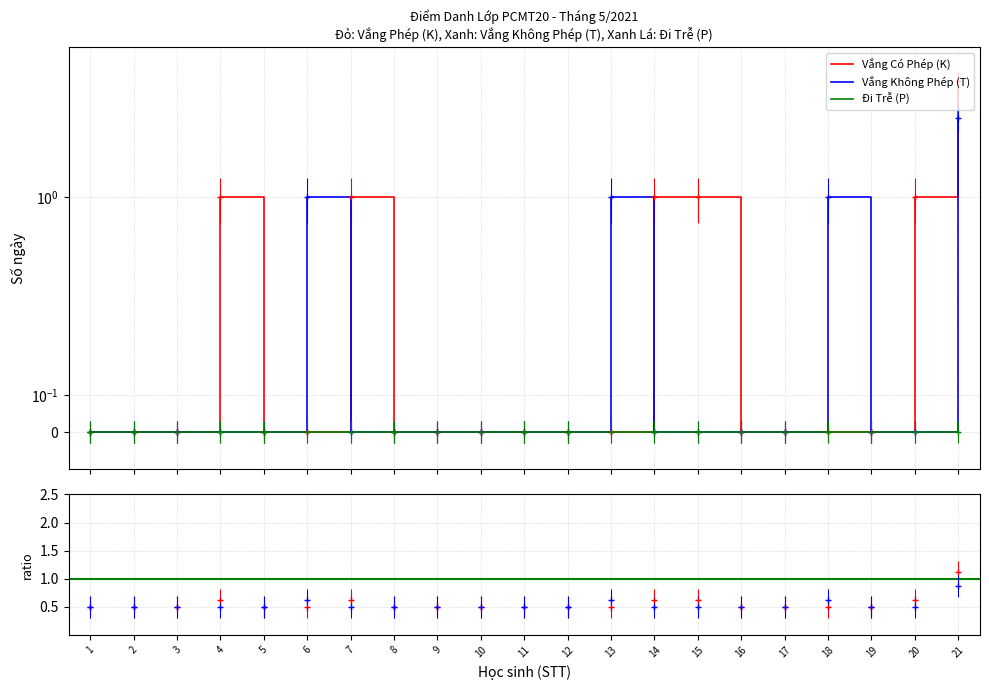

What position from the left is Nguyễn Mai Hoài?

1